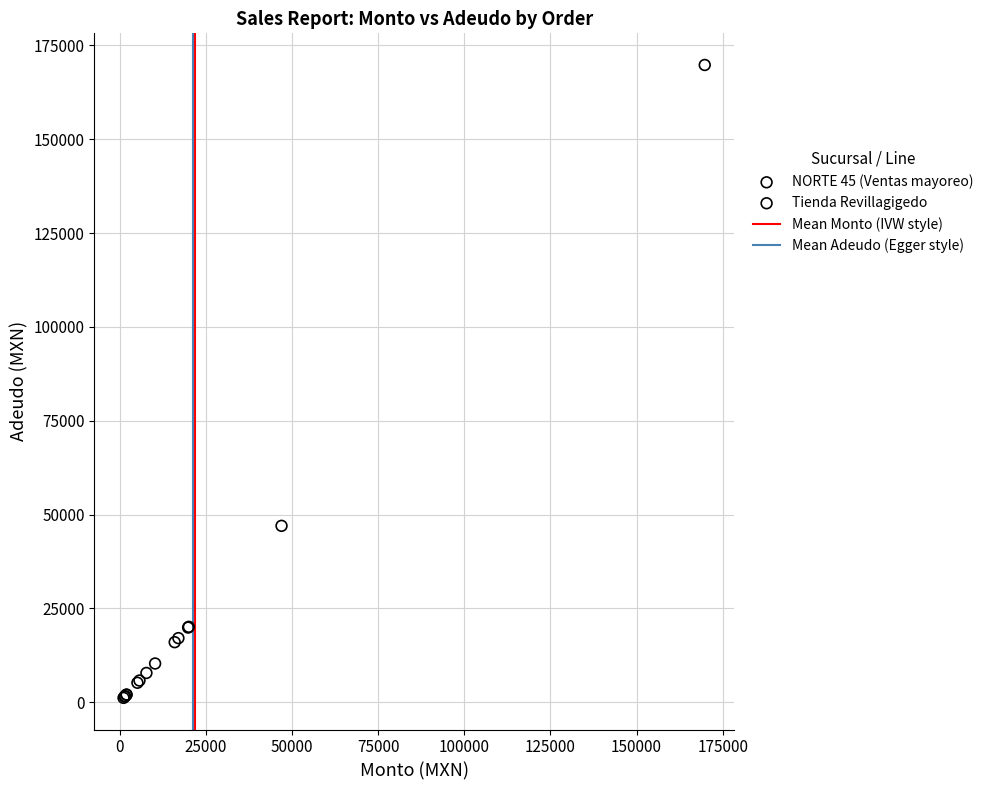

Which series has the widest spread of Y values?

NORTE 45 (Ventas mayoreo)